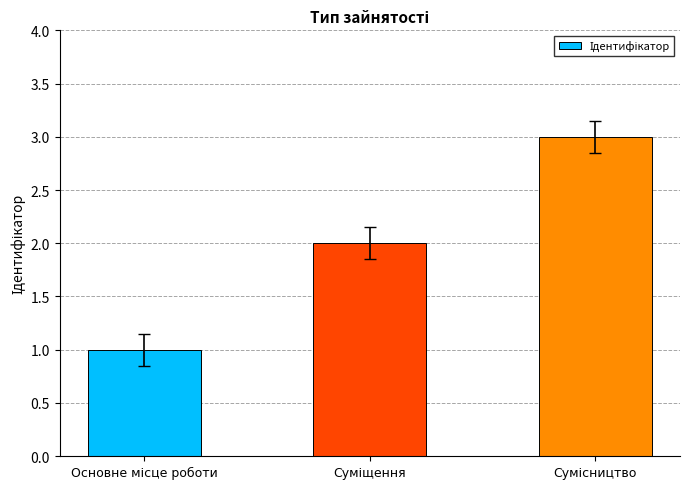

How many distinct data groups are displayed?

1